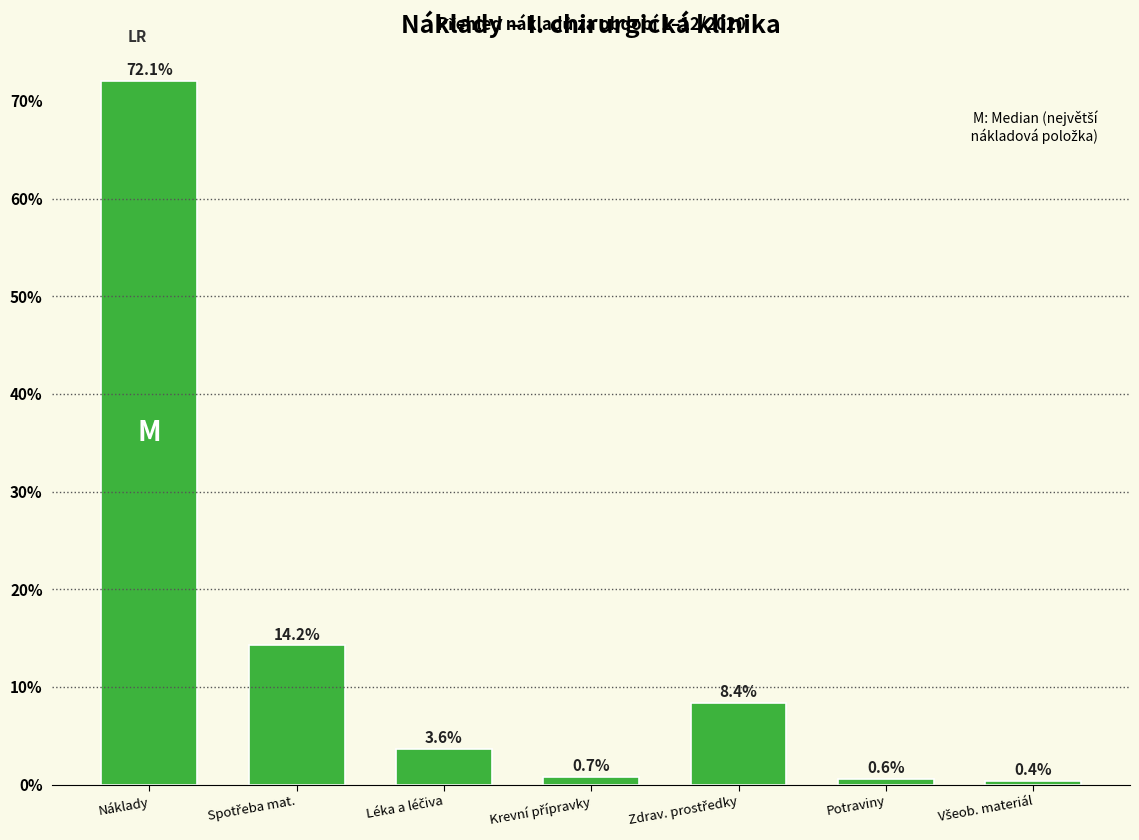

Reading left to right, extract all data points from this chart.

72.1	14.2	3.6	0.7	8.4	0.6	0.4